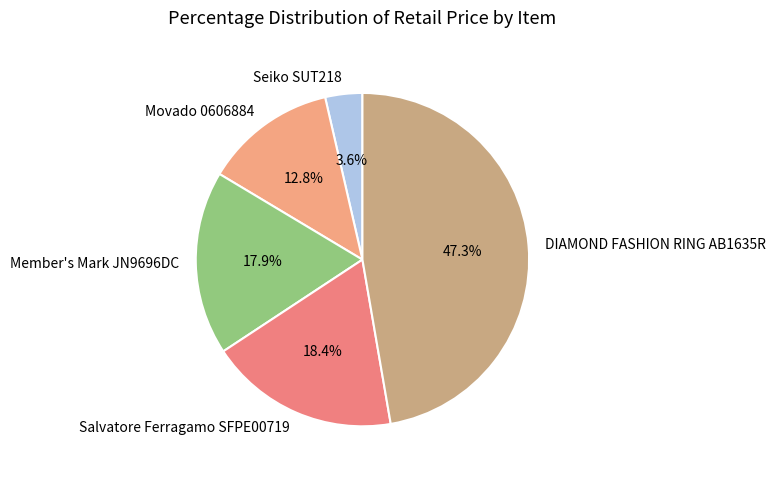

Combined, do Salvatore Ferragamo SFPE00719 and Seiko SUT218 account for over 50%?

No